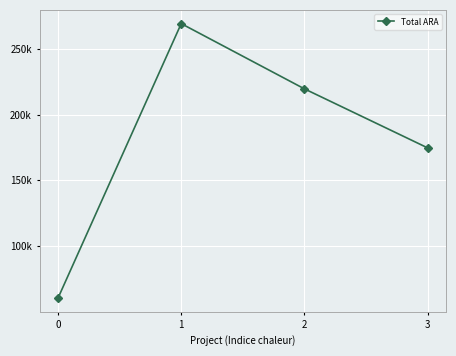

Reading right to left, transcribe all the data shown in this chart.

174653	219505	269066	60487